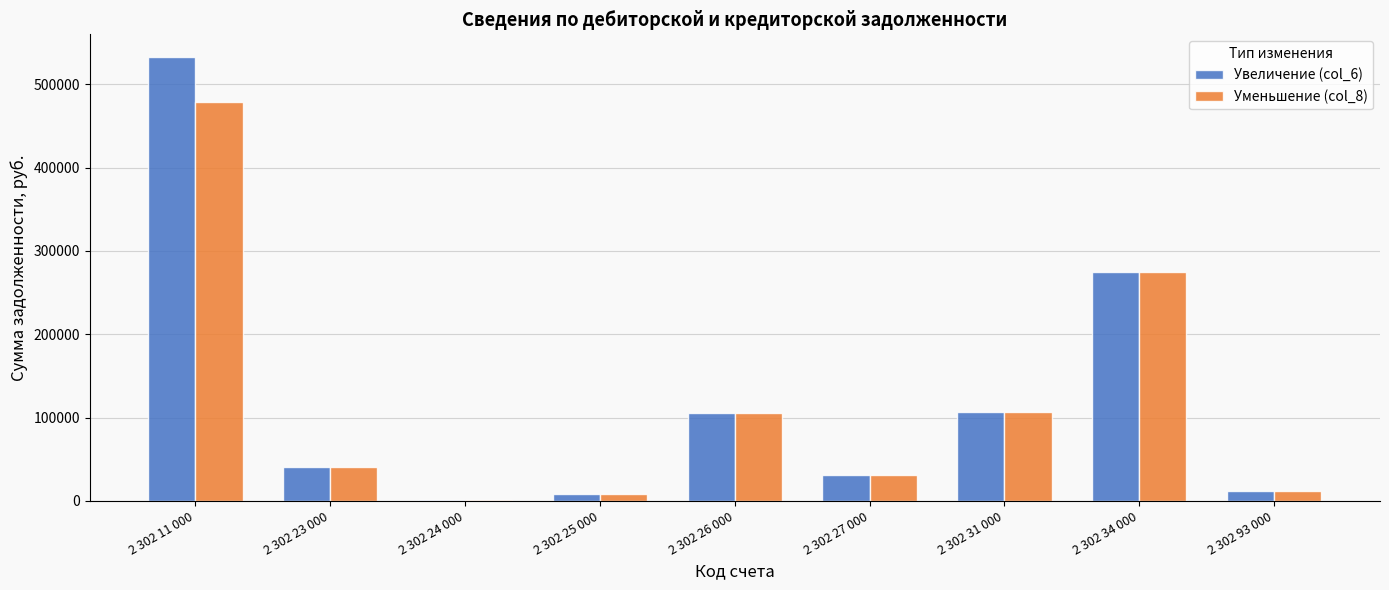

What is the sum of all Увеличение (col_6) values?

1113088.2